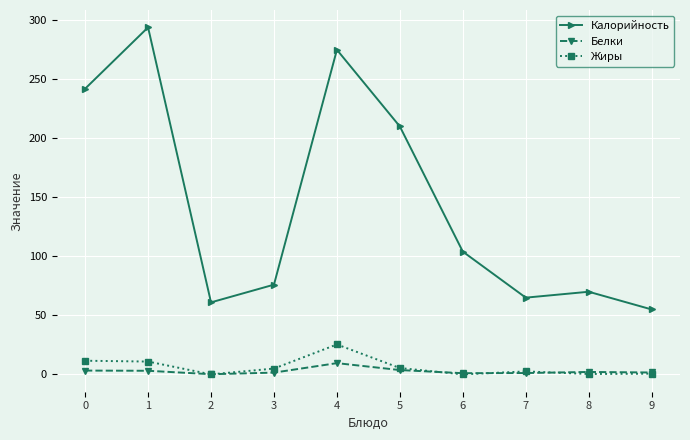

Which series has the widest spread of values?

Калорийность